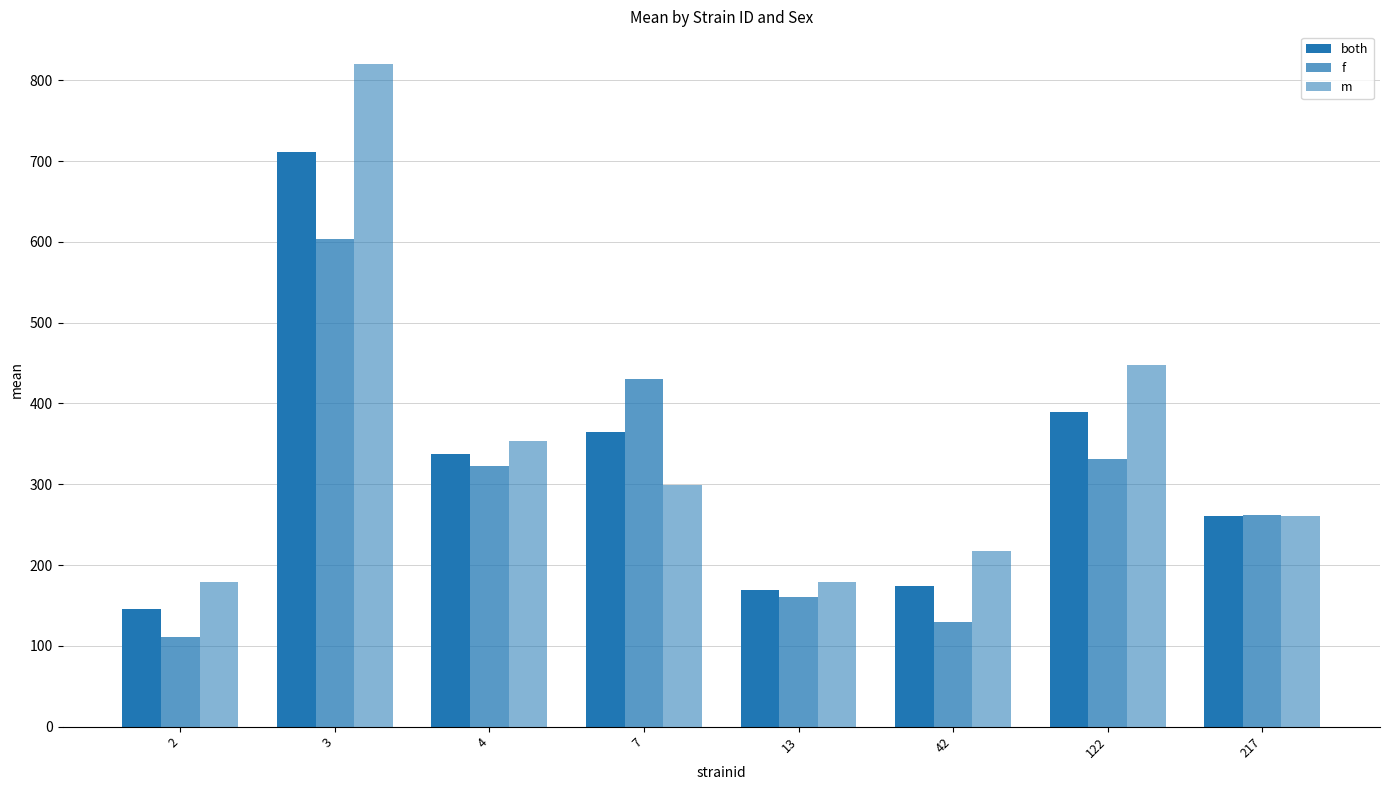

At which label is m closest to 499?

122